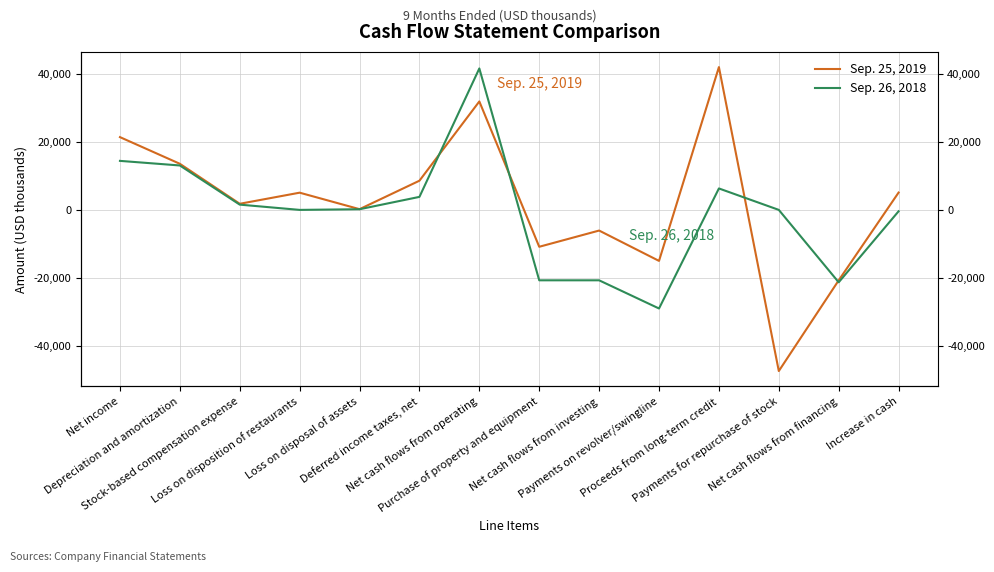

How many lines are shown in the chart?

2